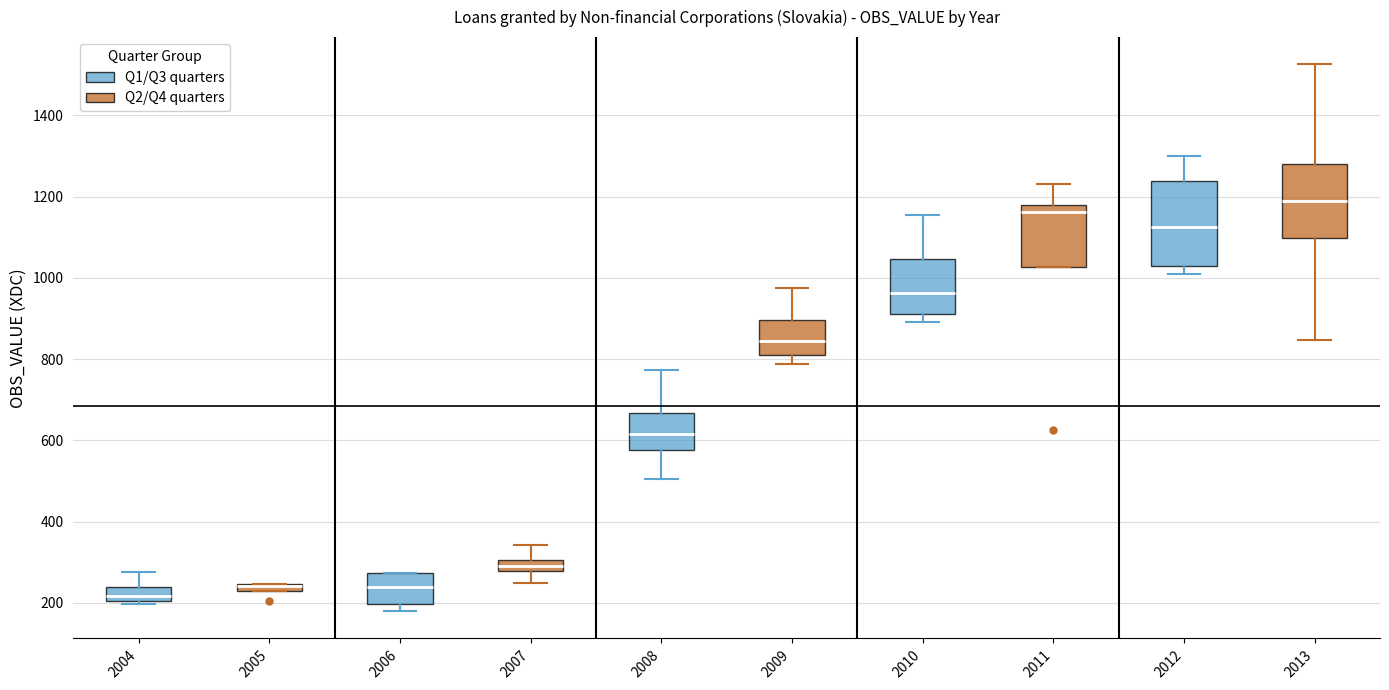

Which box is the tallest, from its lower edge to its upper edge?

2012